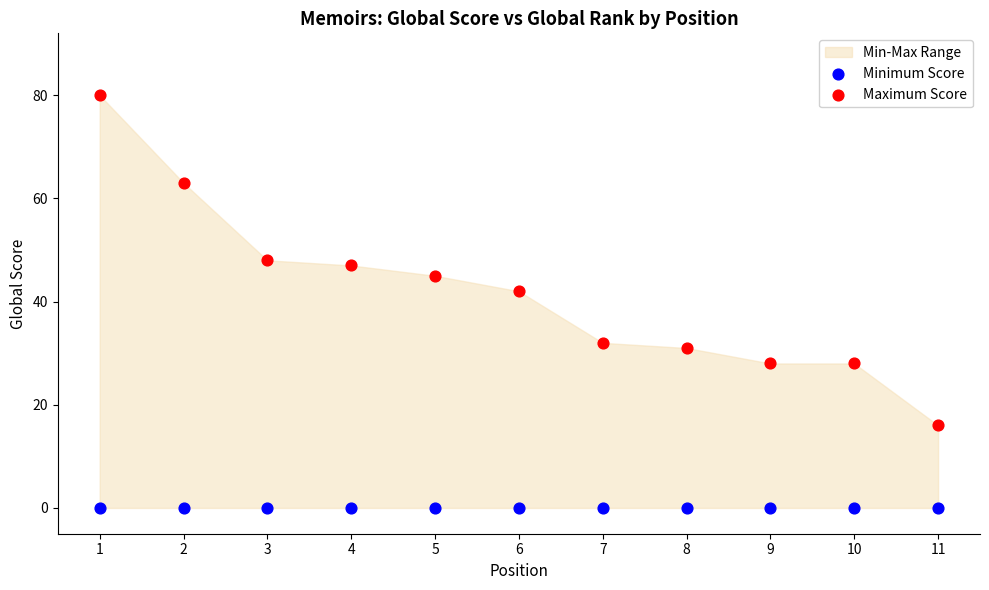

Across all series, what Y value is closest to 40?

42